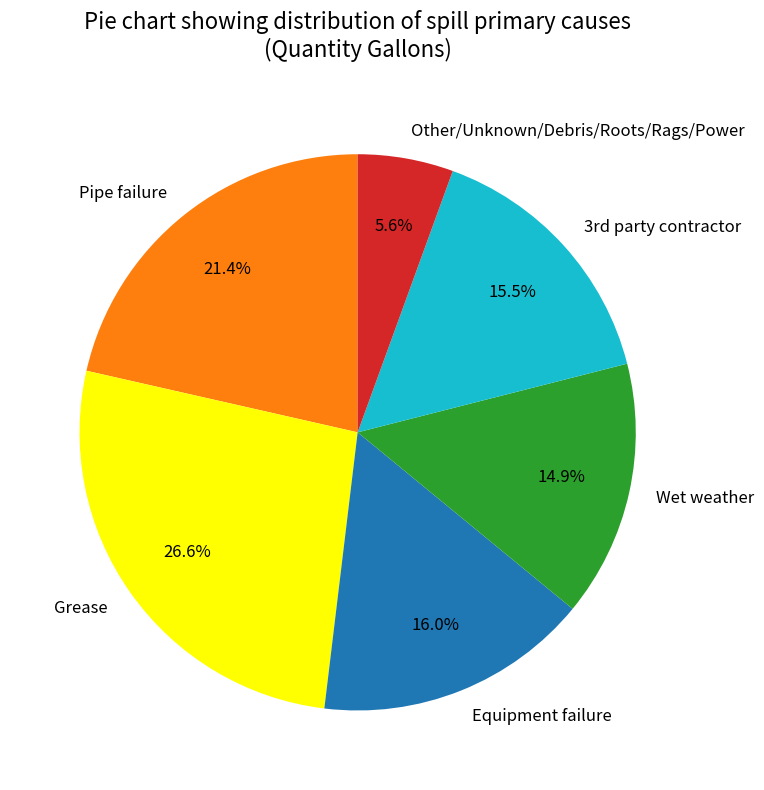

What is the smallest slice in the pie chart?

Other/Unknown/Debris/Roots/Rags/Power